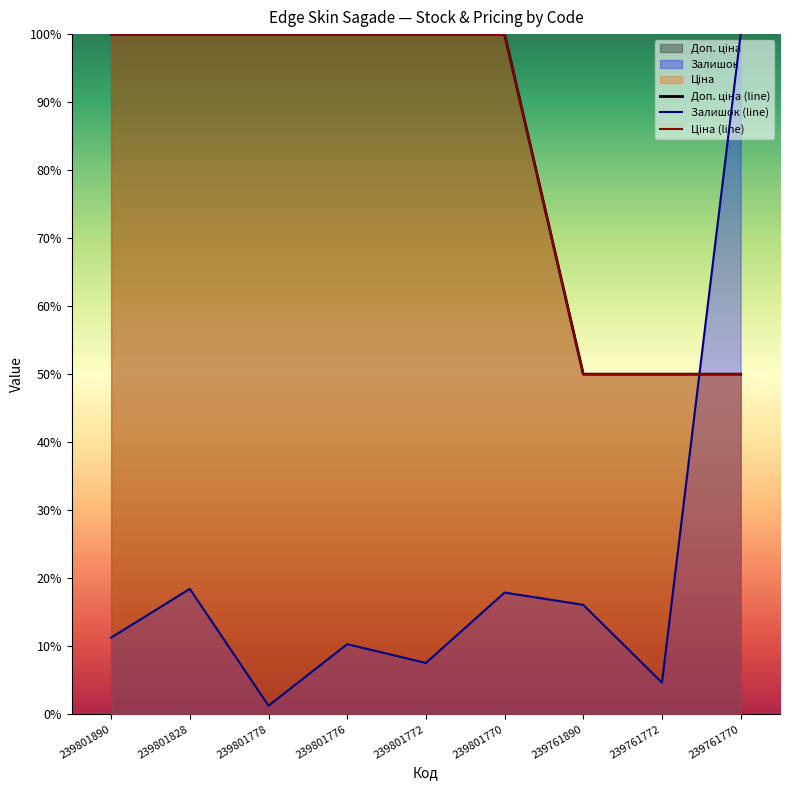

Where is the first local minimum for Залишок (line)?

239801778